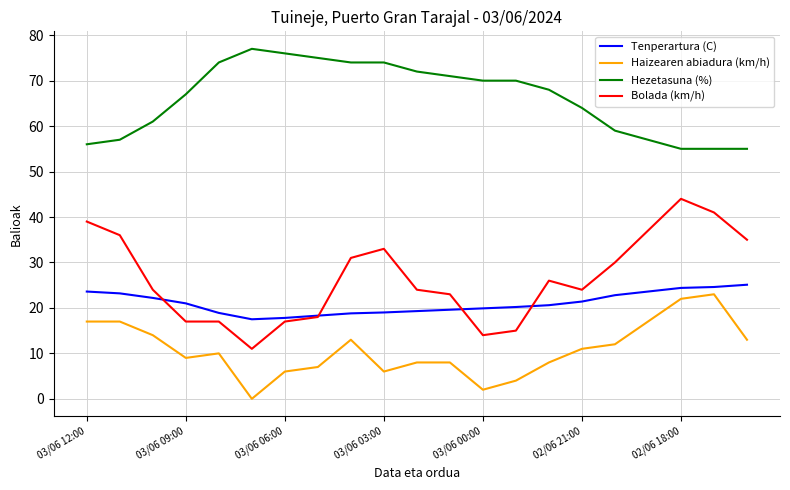

Which series has the largest total across all categories?

Hezetasuna (%)